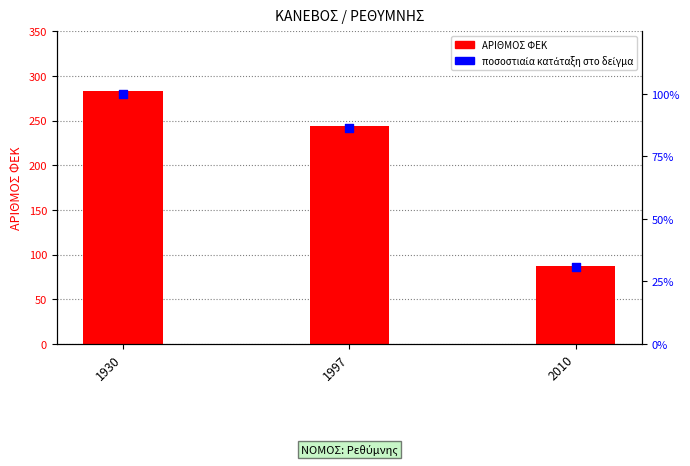

At how many categories does at least one series exceed 54?

3